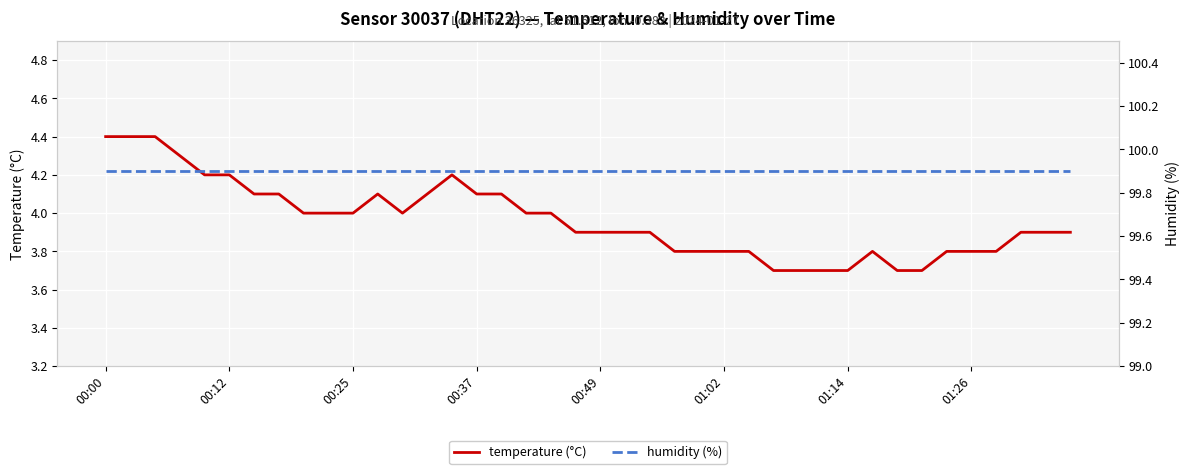

True or false: humidity (%) and temperature (°C) intersect in this chart.

False